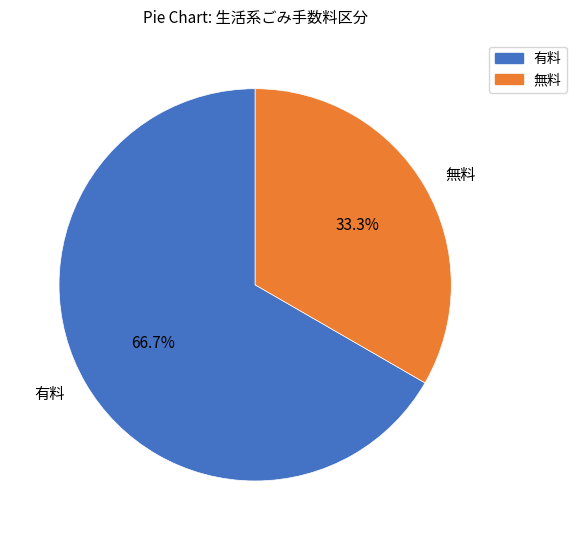

What percentage is NOT represented by 有料?

33.3%